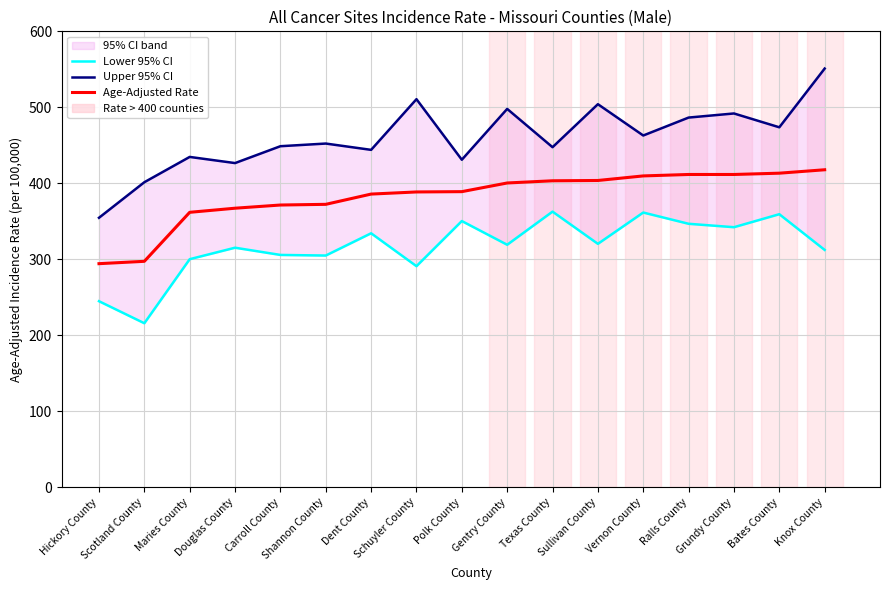

Which series has the largest range (max minus min)?

Upper 95% CI